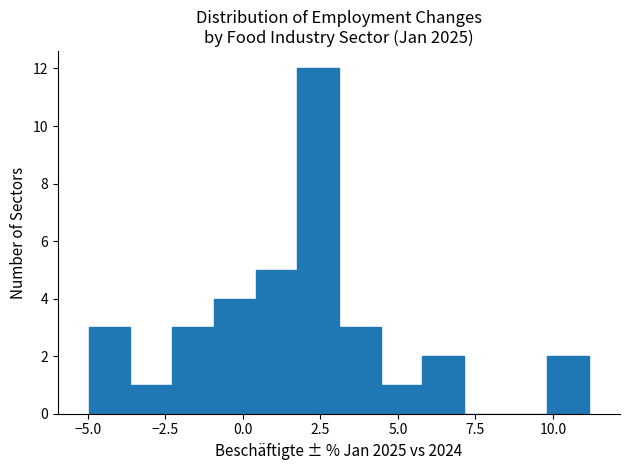

Read against the x-axis, roughly where is the centre of the tallest bar?

2.5